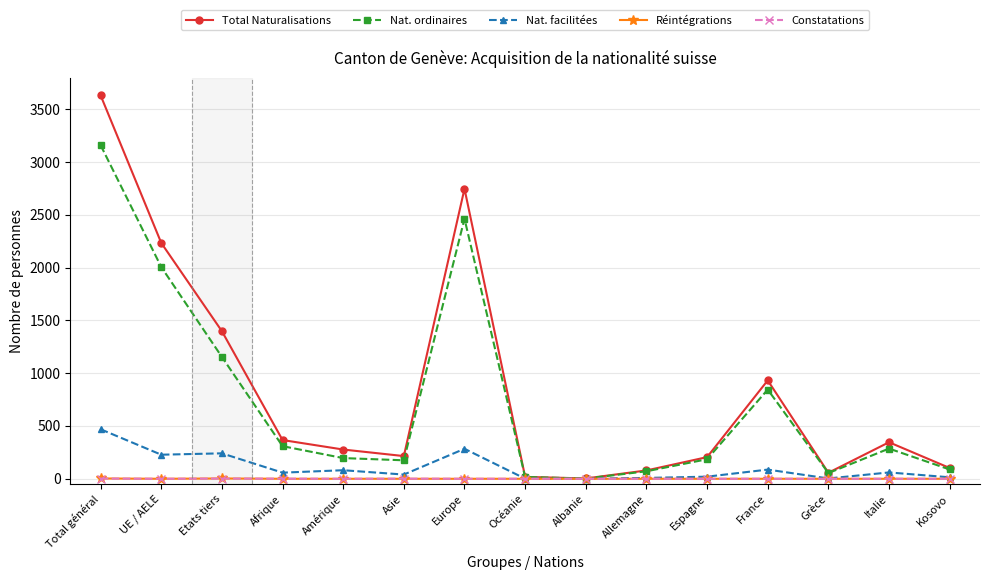

At which category does Nat. ordinaires reach its first local peak?

Europe